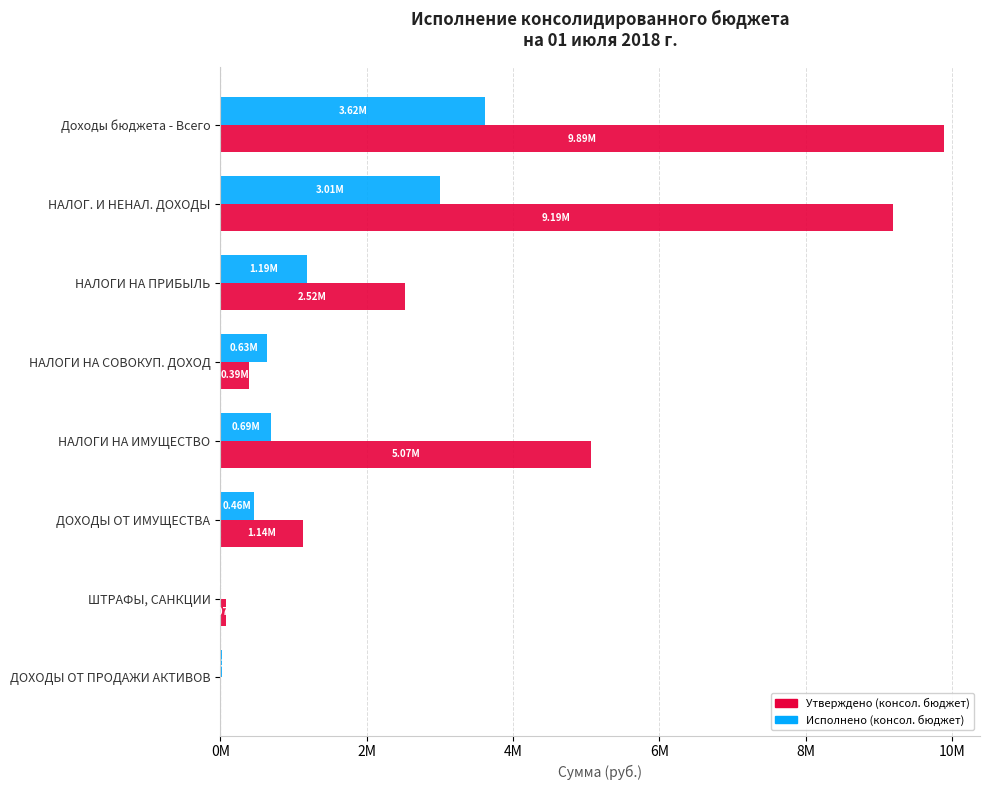

At how many categories does at least one series exceed 4399480?

3